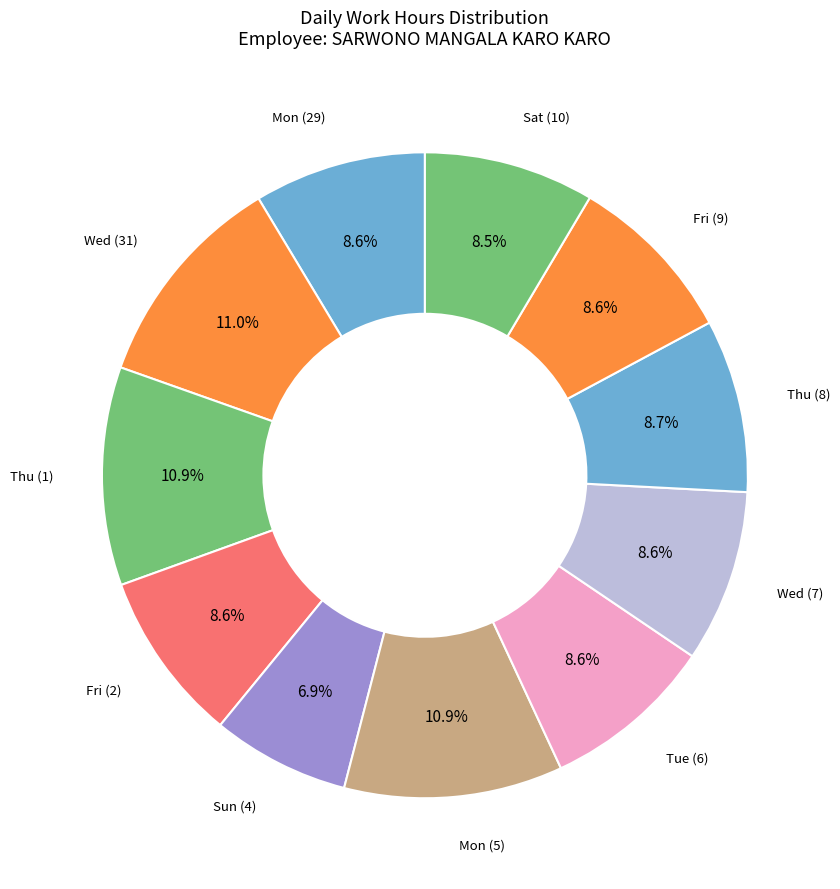

To the nearest percent, what portion does Thu (1) represent?

11%